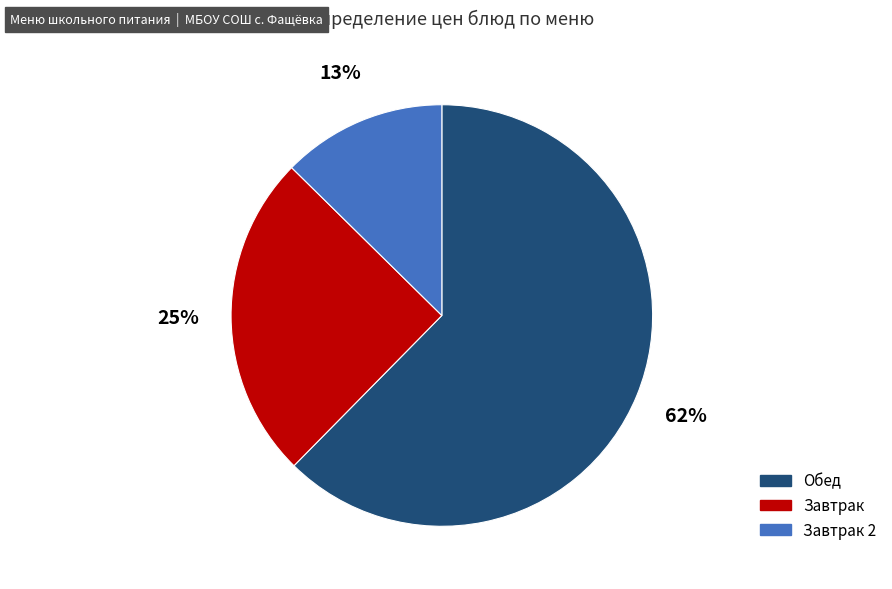

Is there any slice that represents more than half of the pie?

Yes